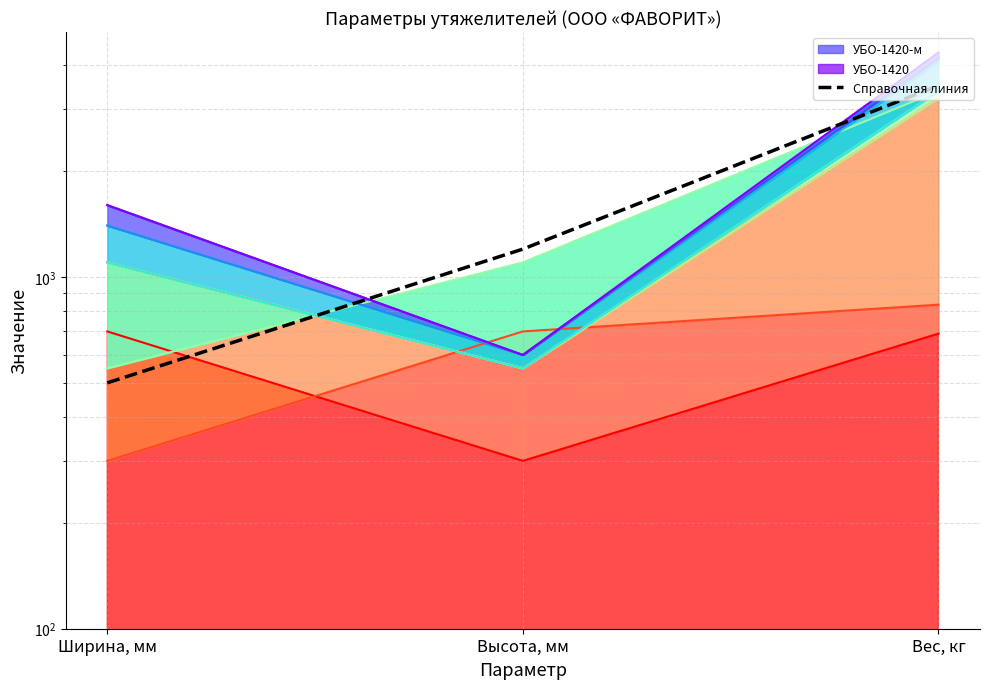

Rank the categories by value from highest to lowest.

Вес, кг, Высота, мм, Ширина, мм